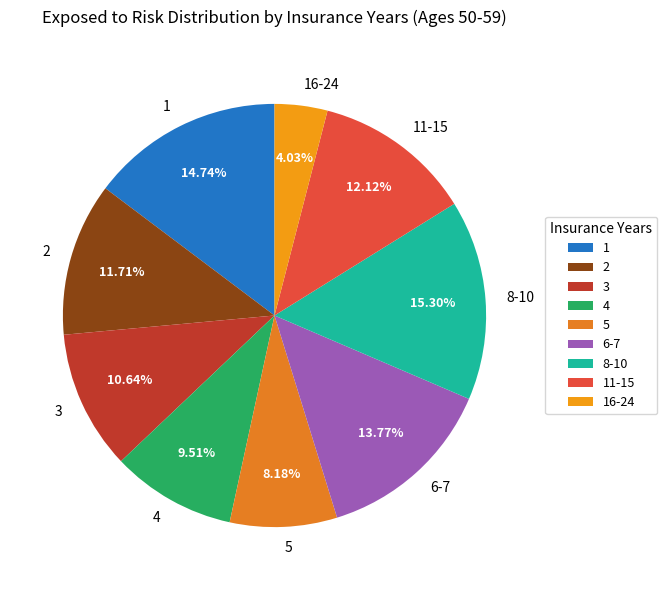

To the nearest percent, what percentage of the pie is 4?

10%